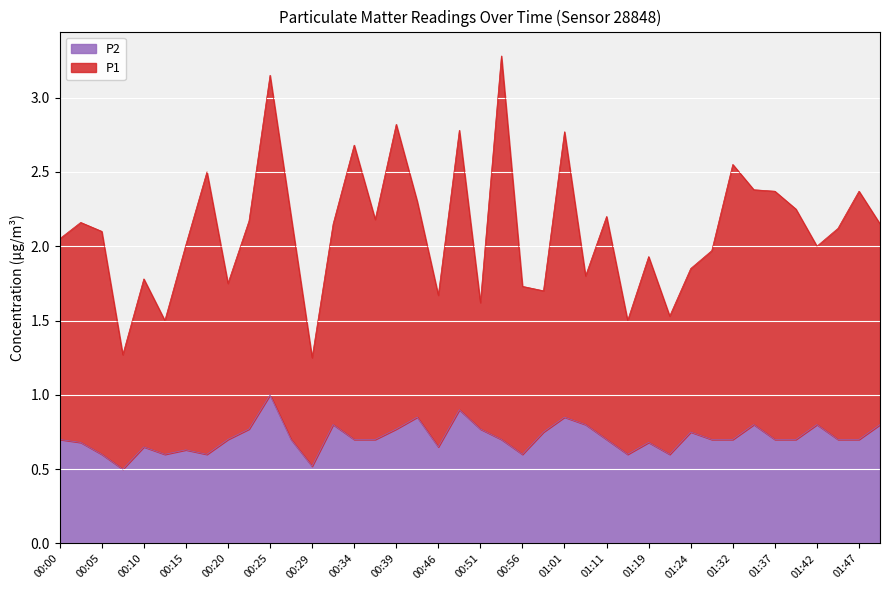

How many lines are shown in the chart?

2